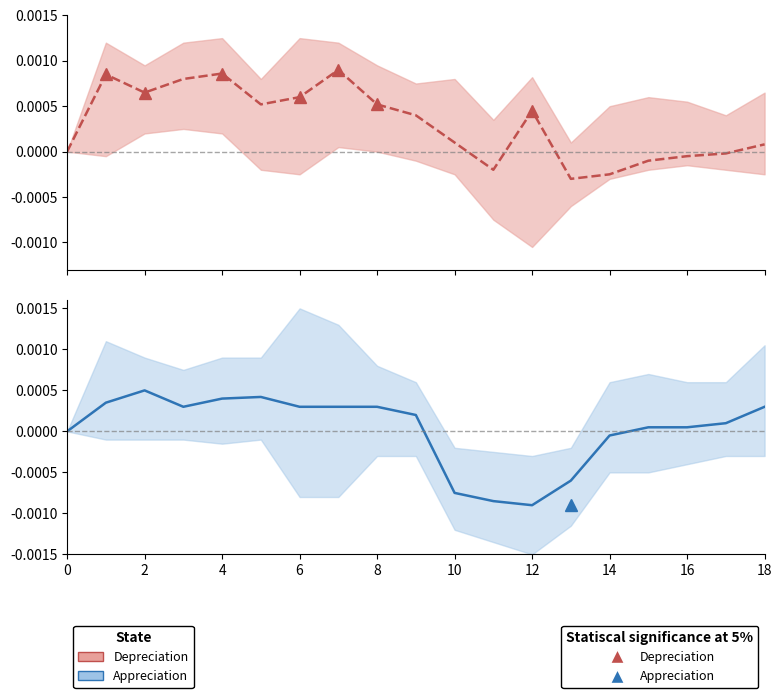

True or false: Depreciation has more than 1 points higher than both neighbors.

True